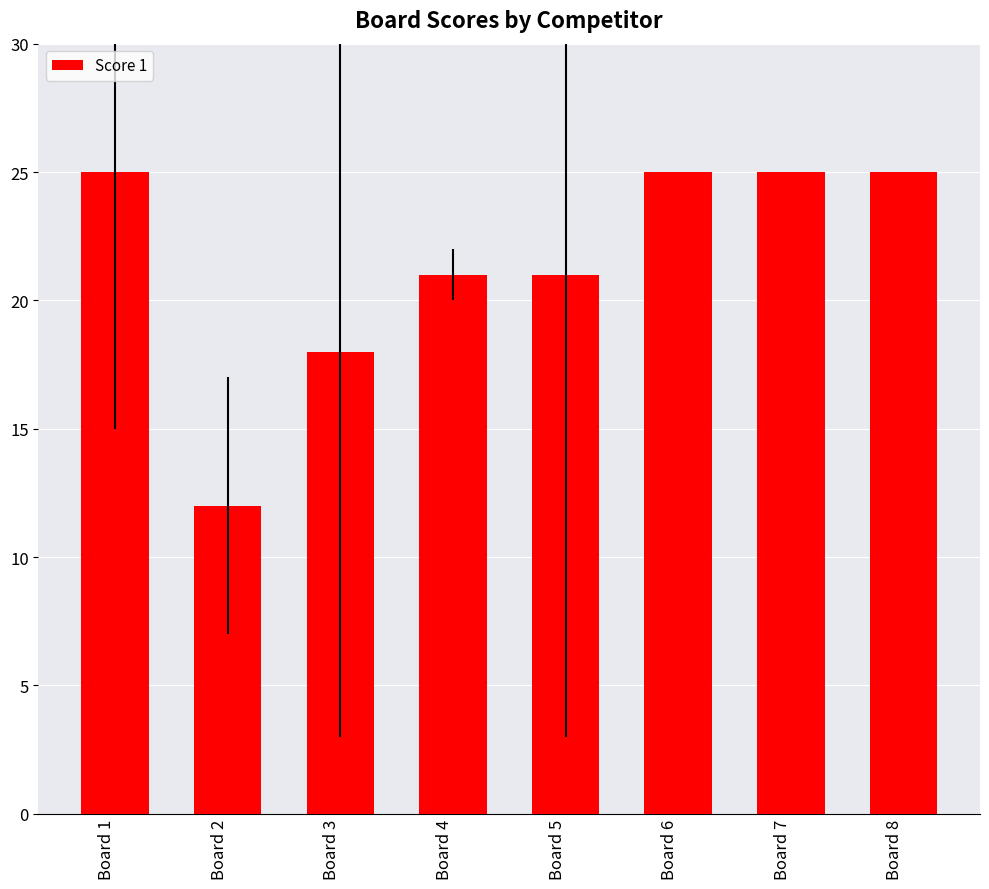

Between Board 4 and Board 3, which is larger?

Board 4